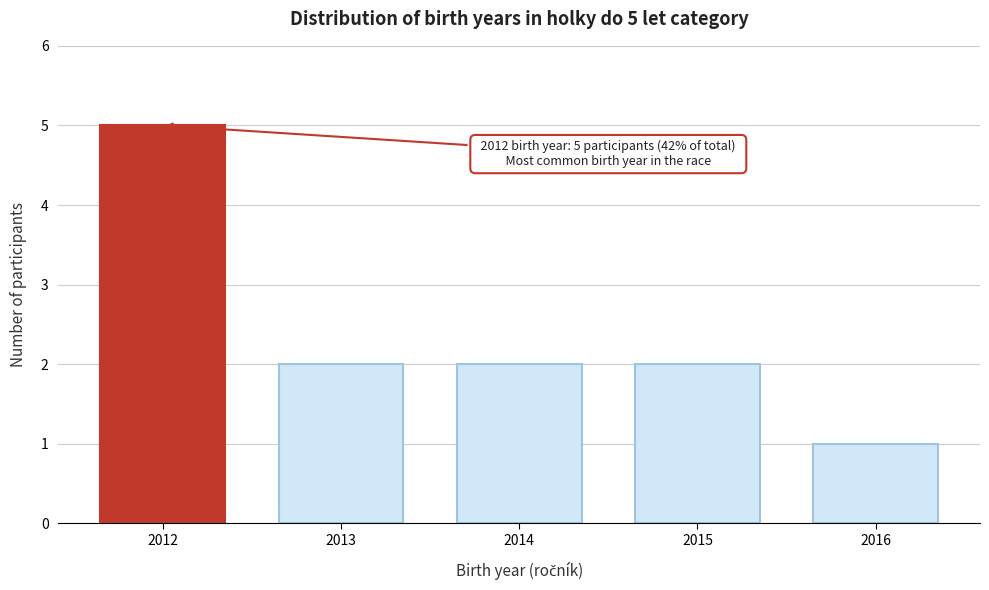

Reading left to right, list all the values displayed in this chart.

2012=5	2013=2	2014=2	2015=2	2016=1